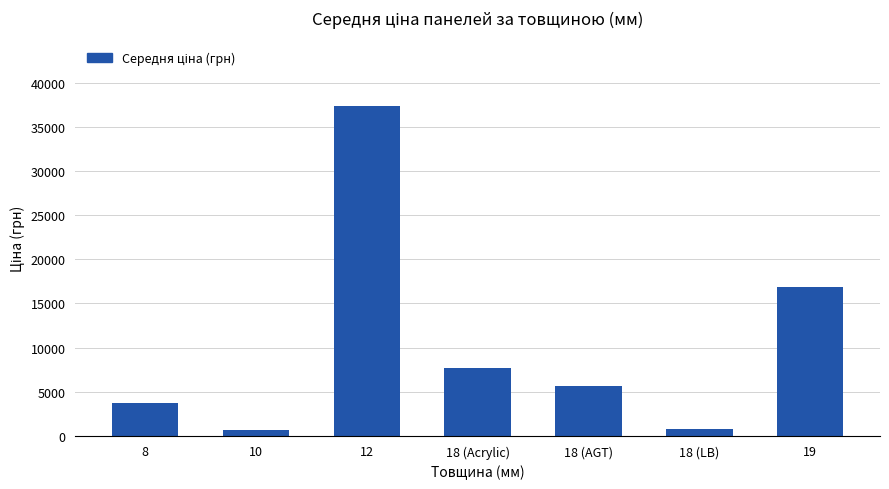

Is it true that the value at 12 is 37343.0?

True